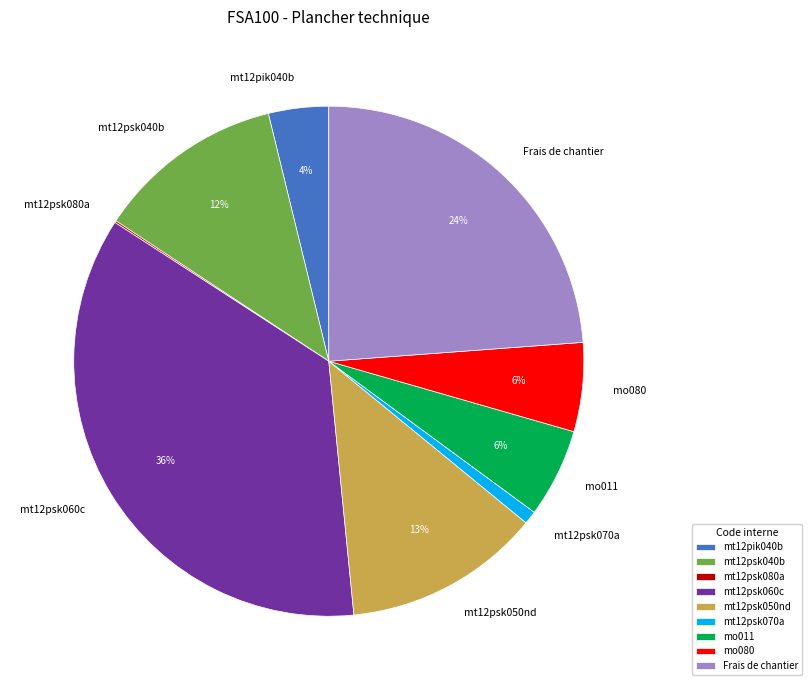

Is the sum of mo011 and mo080 greater than half?

No